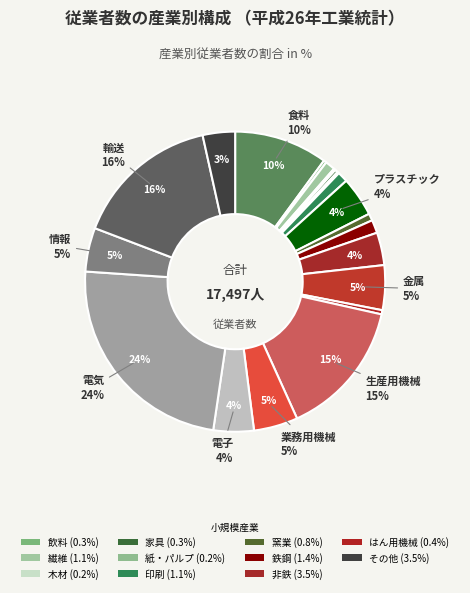

To the nearest percent, what is the average slice percentage?

5%